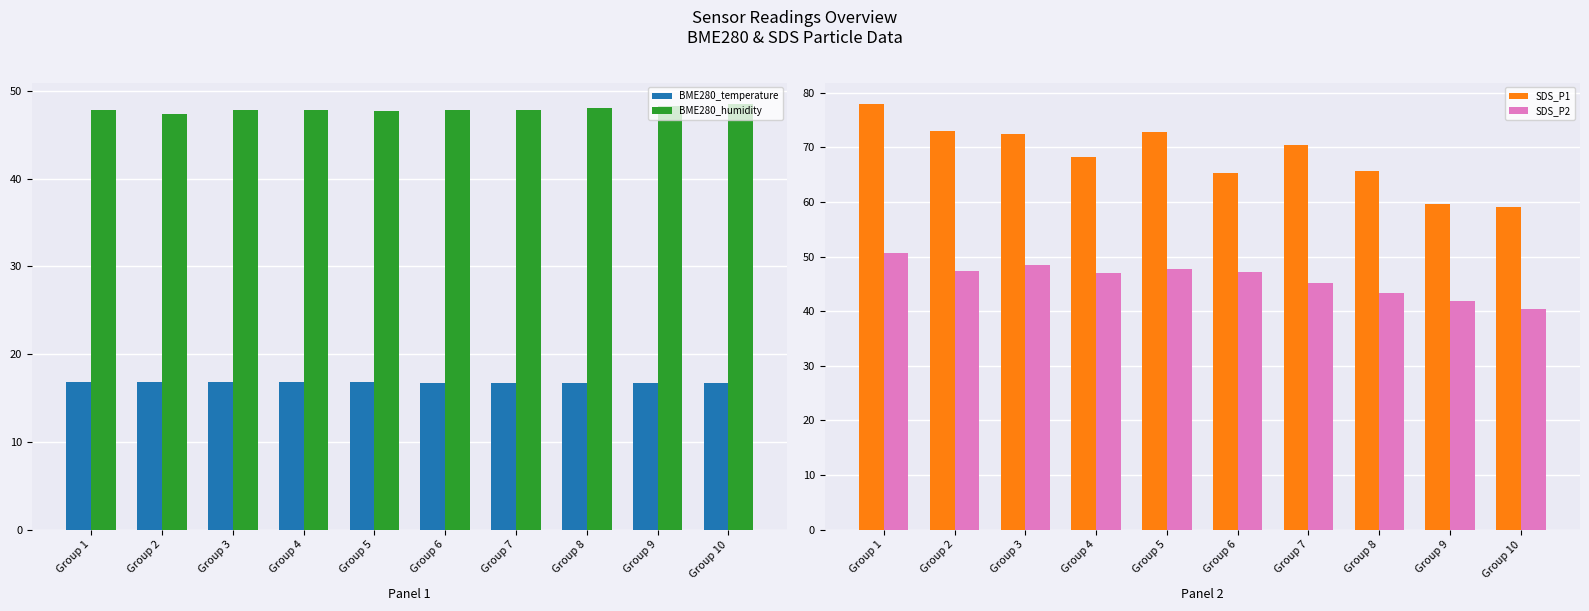

The value of BME280_temperature at Group 7 is 28.9. True or false?

False